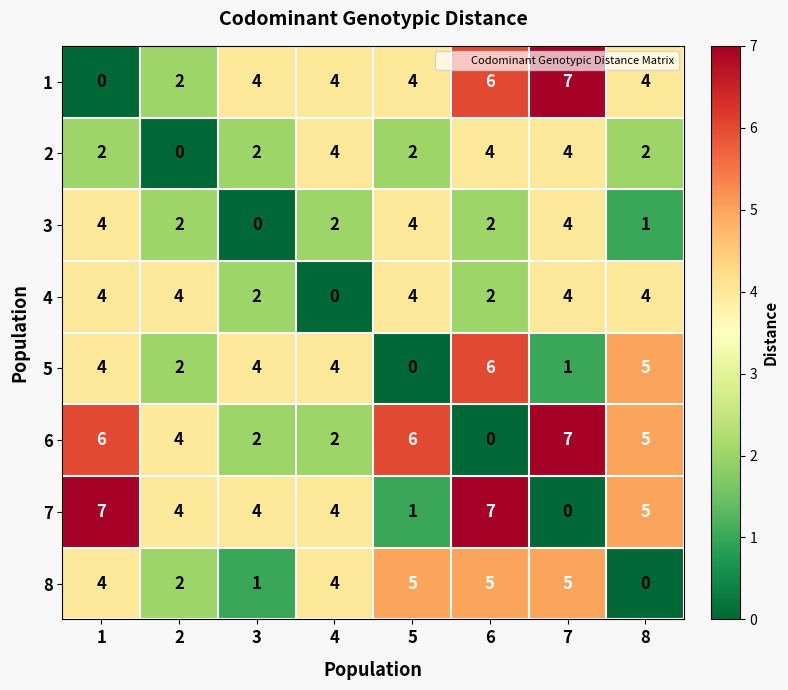

How many 1 values are between 4 and 6?

5